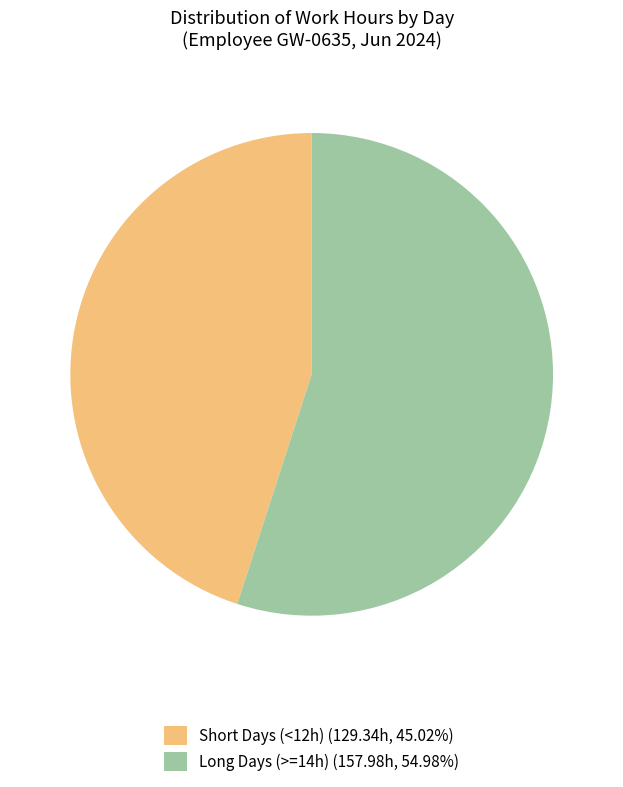

Is there a majority slice in this chart?

Yes